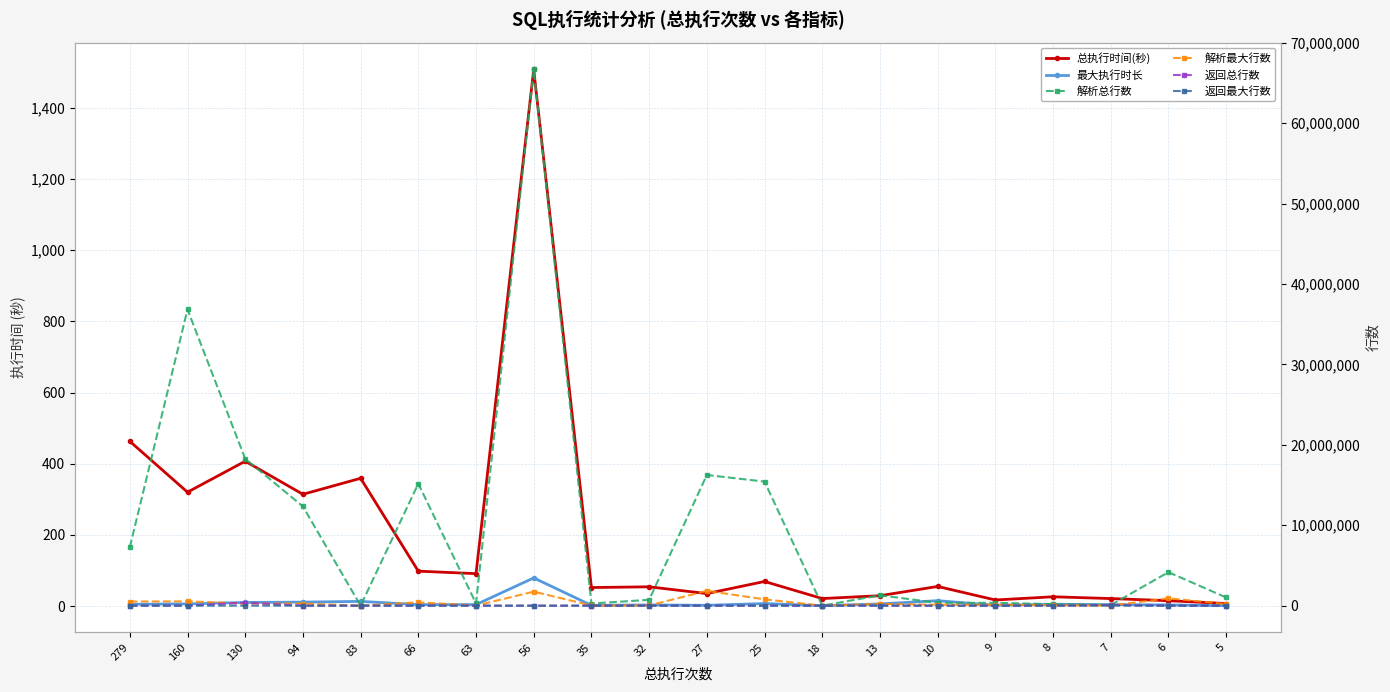

How many series are shown in this chart?

6